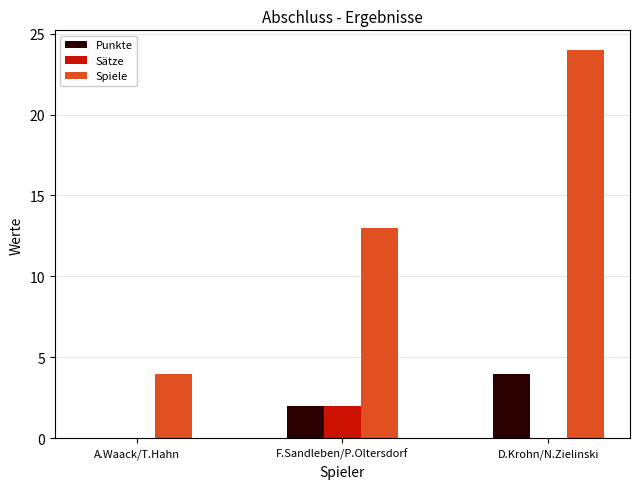

How many groups of bars are there?

3